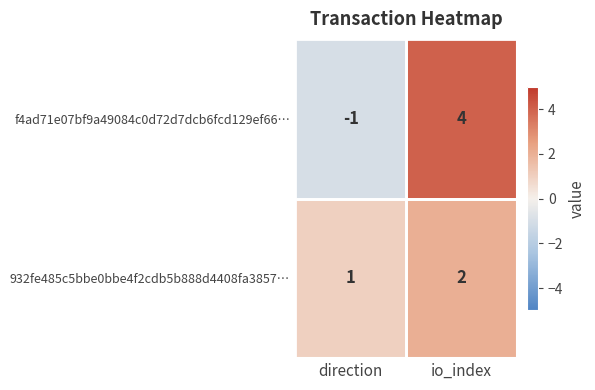

Where is 932fe485c5bbe0bbe4f2cdb5b888d4408fa3857… nearest to the value 1?

direction